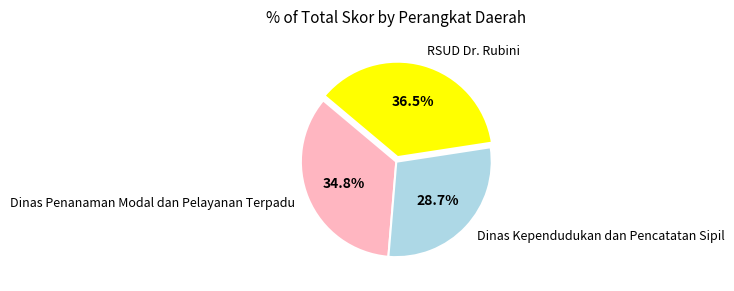

Is Dinas Kependudukan dan Pencatatan Sipil the majority of the pie?

No